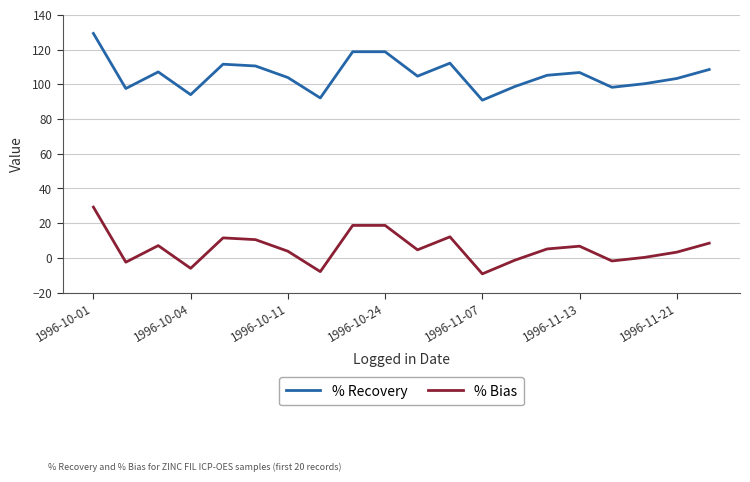

Is this an area chart (filled region under the line)?

No